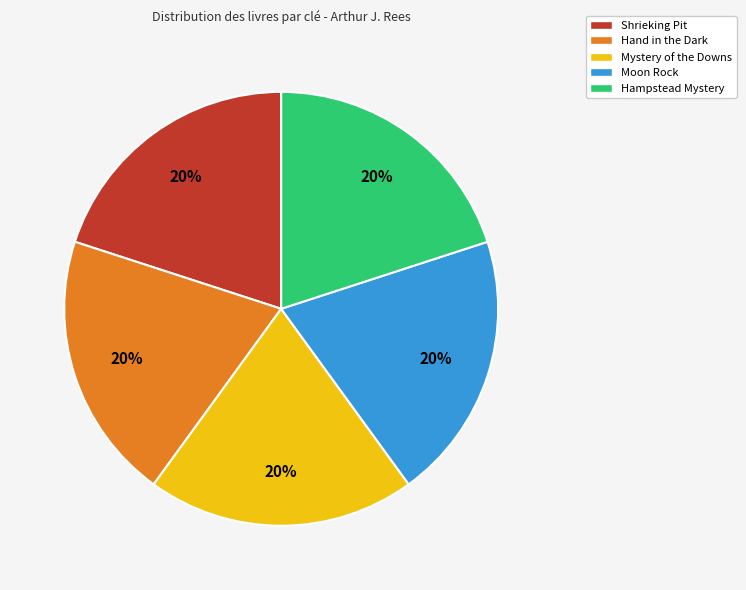

To the nearest percent, what portion does Hampstead Mystery represent?

20%